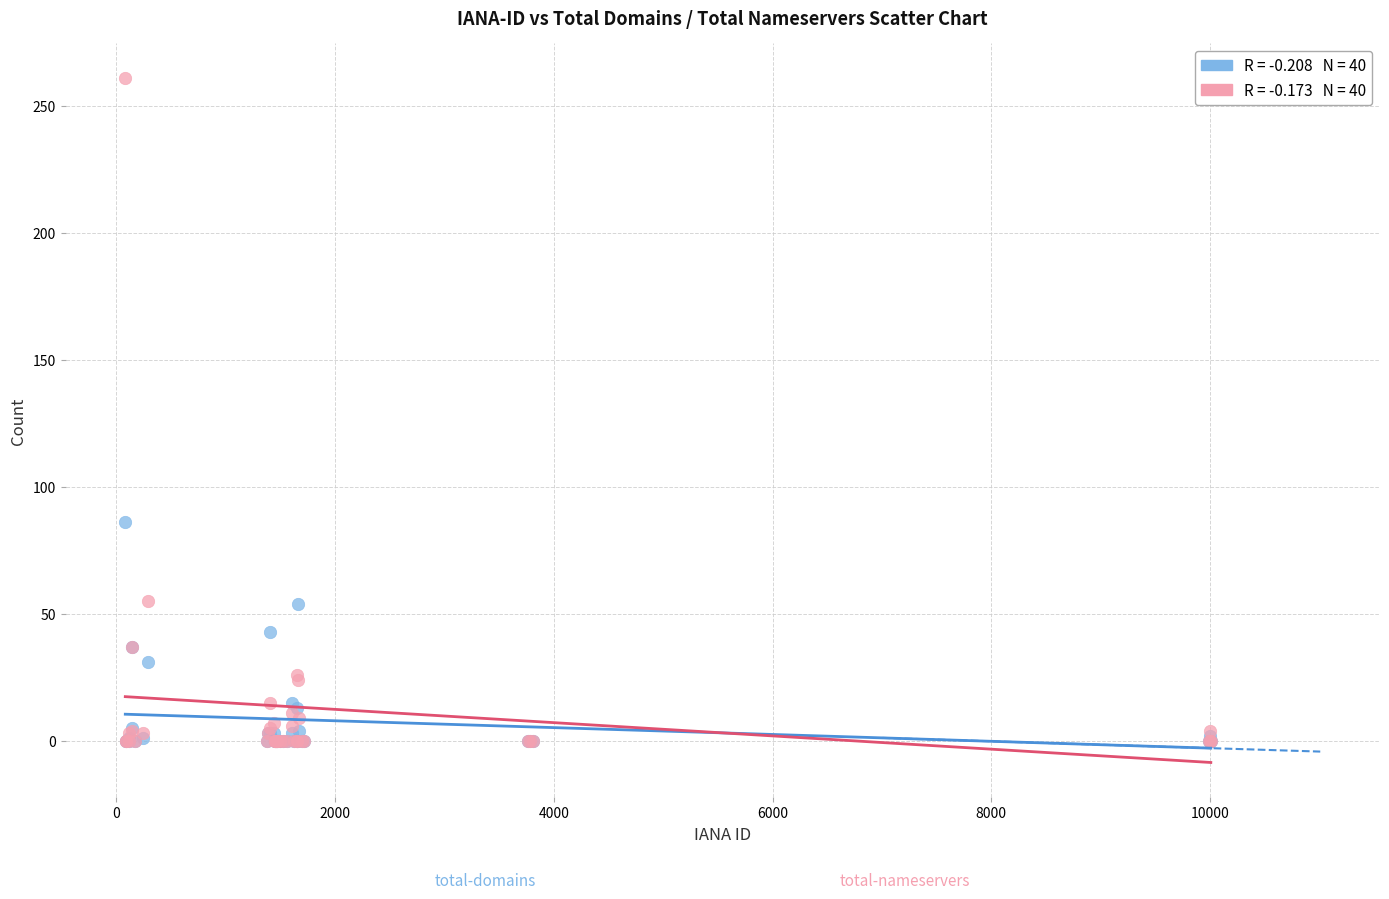

Across all series, what Y value is closest to 130?

86